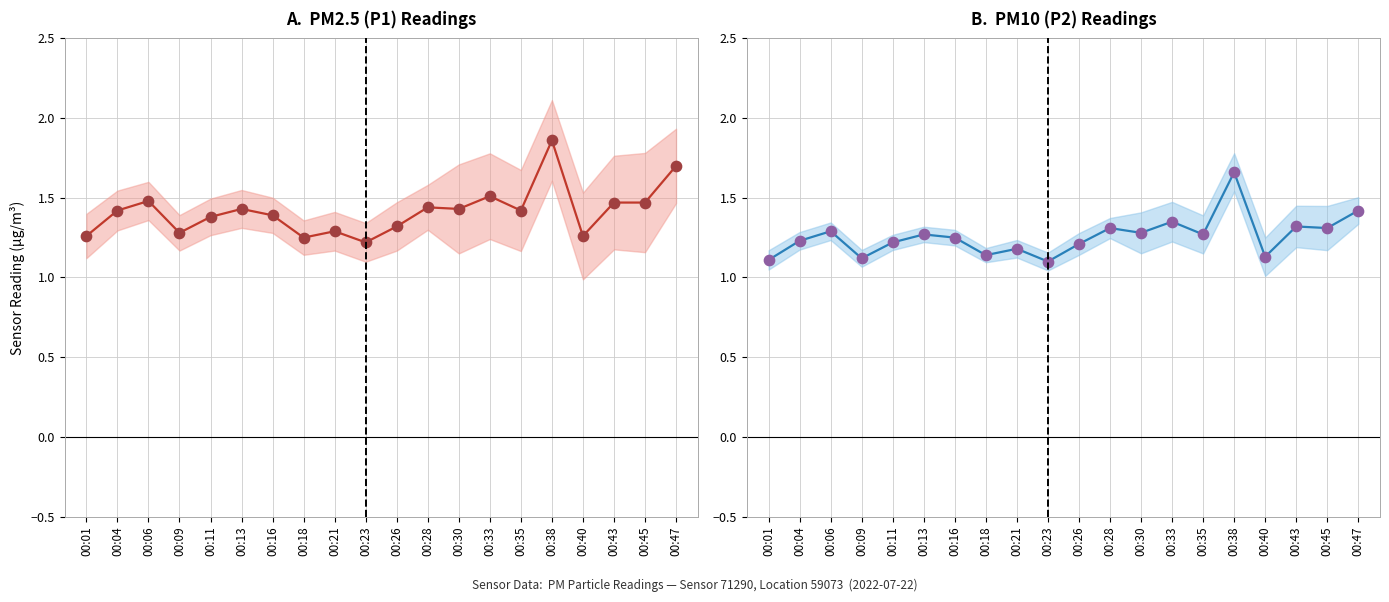

Which series has the widest spread of Y values?

A.